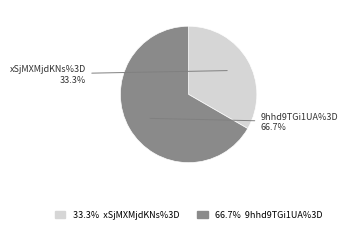

How many slices are in this pie chart?

2